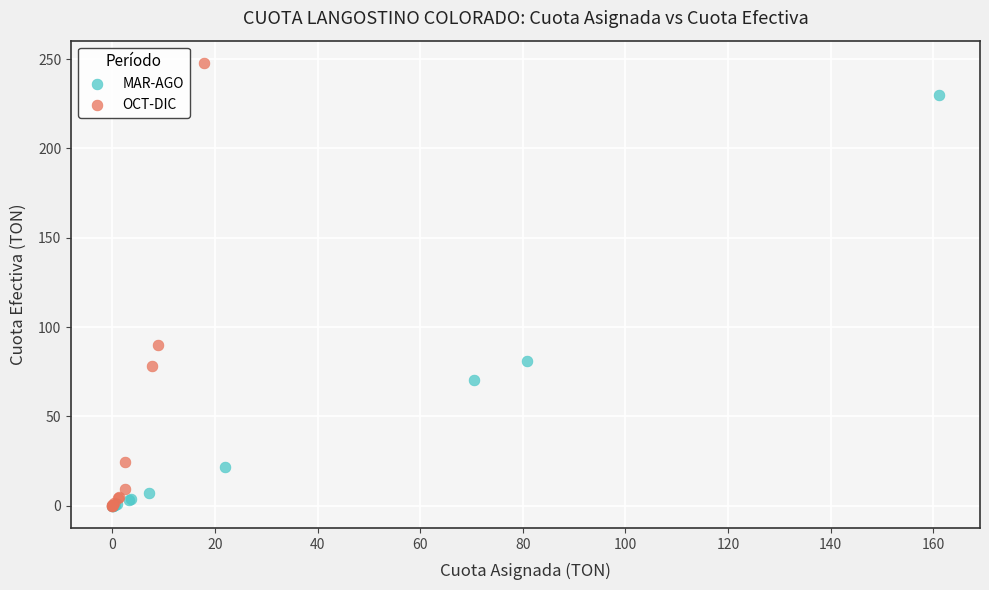

What are all the series names shown in the legend?

MAR-AGO, OCT-DIC